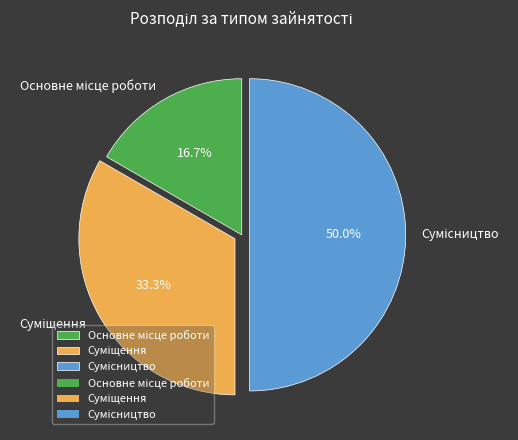

To the nearest percent, what is the difference between the largest and smallest slice percentages?

33%